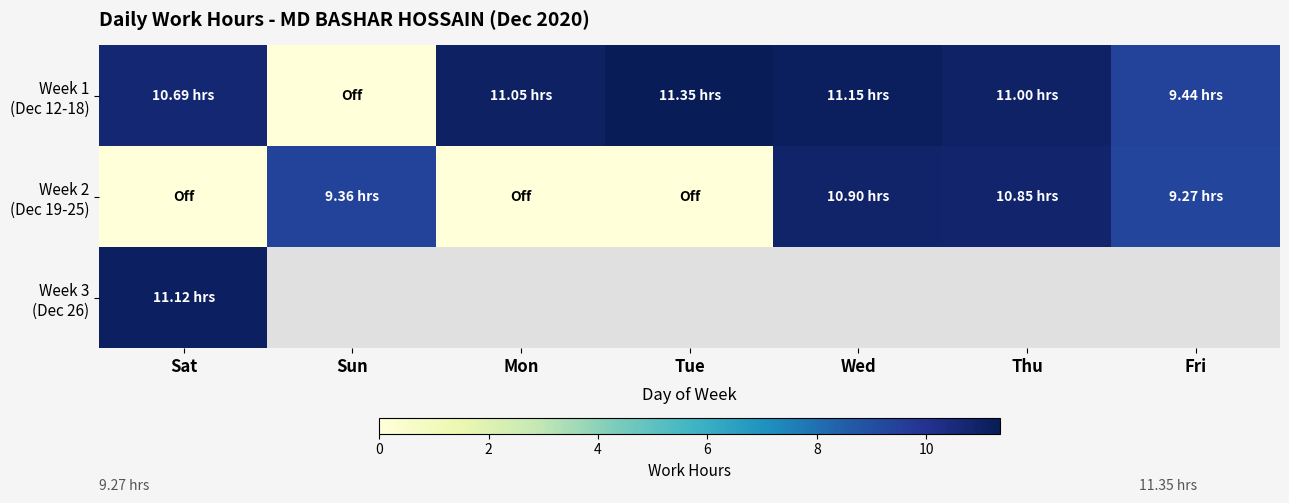

At which label does Week 1 (Dec 12-18) first exceed 11?

Mon